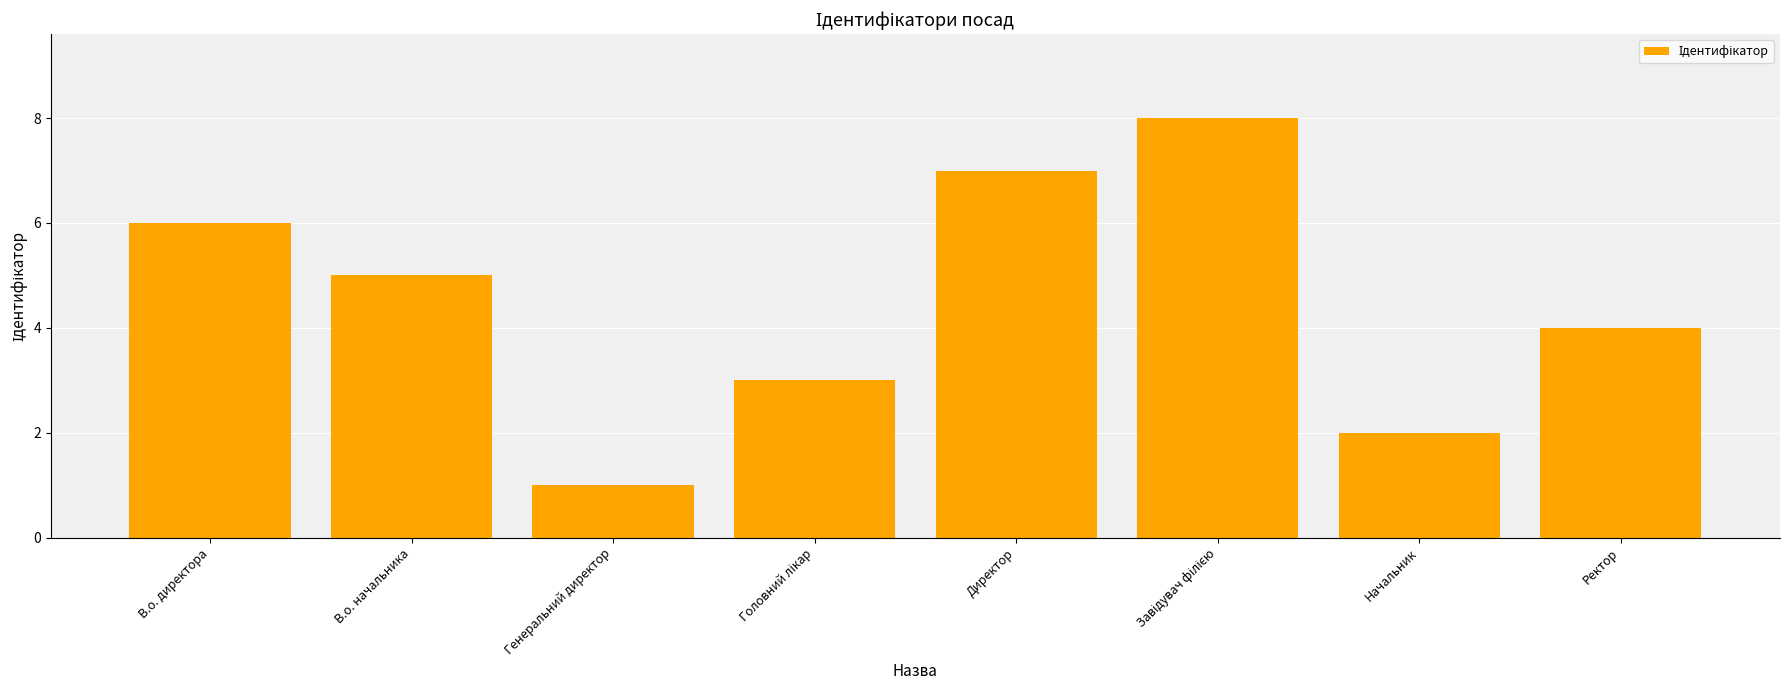

At which label is the value closest to 4?

Ректор